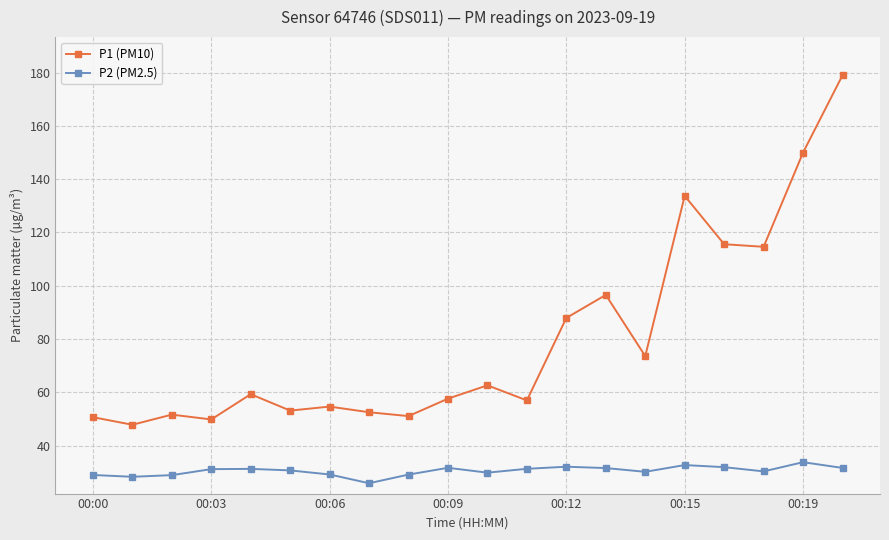

True or false: P1 (PM10) has more than 0 interior local peaks.

True